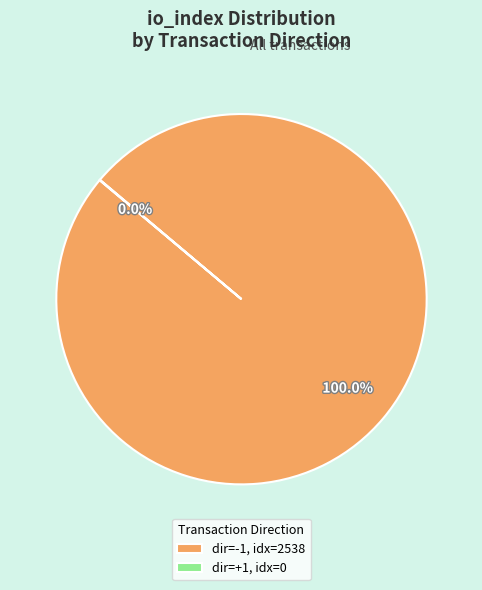

To the nearest percent, what is the average slice percentage?

50%